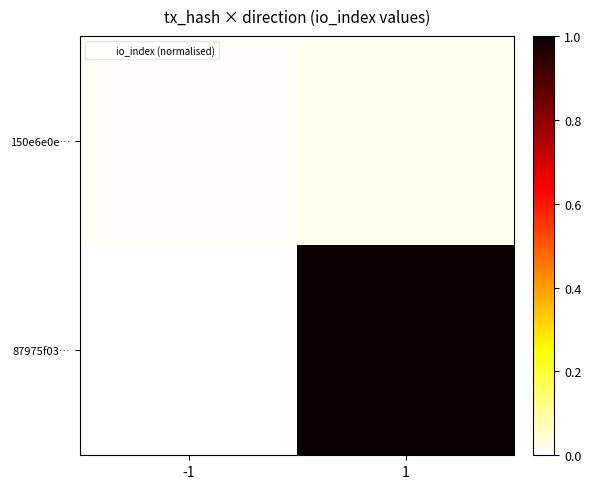

What is the total value across all series at 1?

1.0